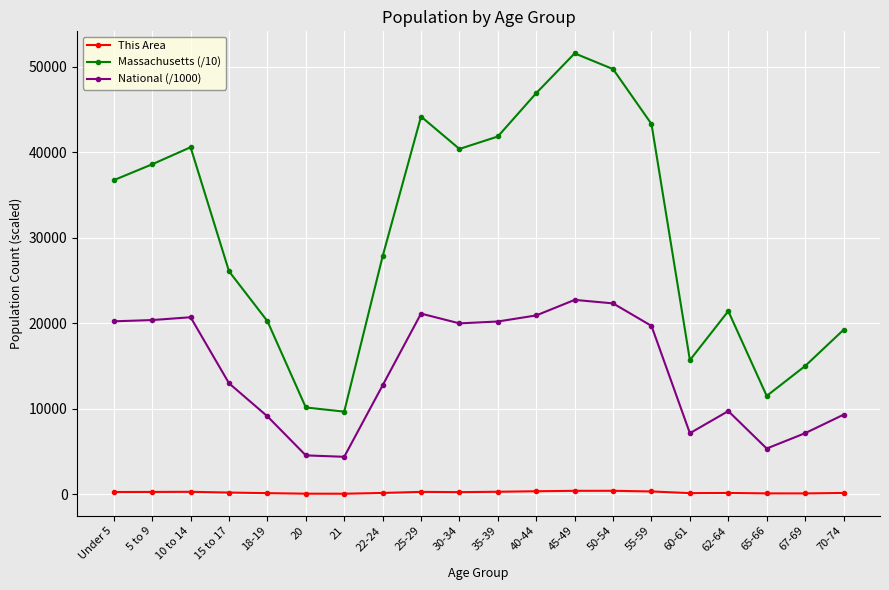

What is the difference between the maximum and minimum values in the This Area series?

343.0